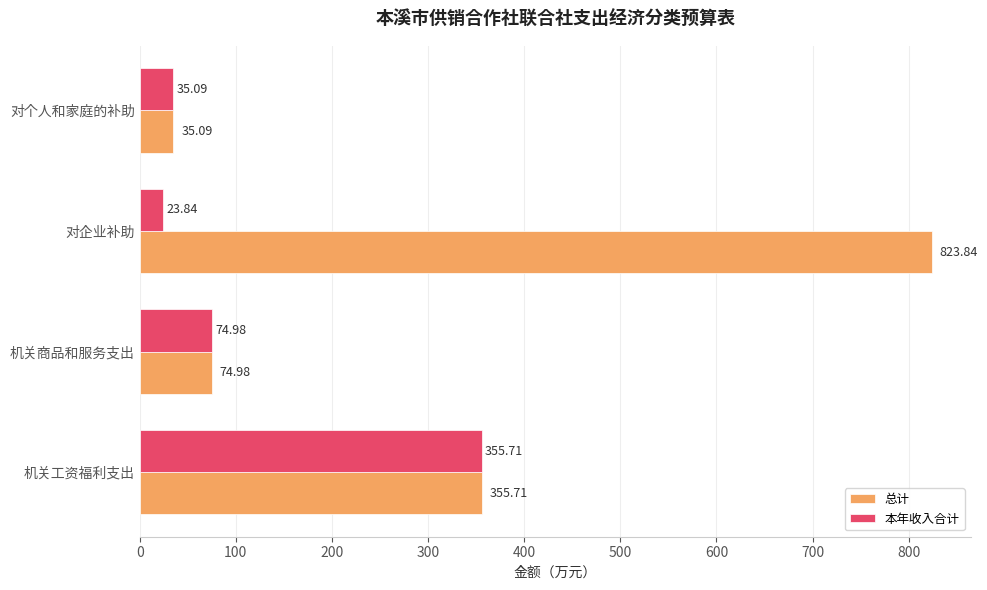

At which category does the chart reach its peak across all series?

对企业补助